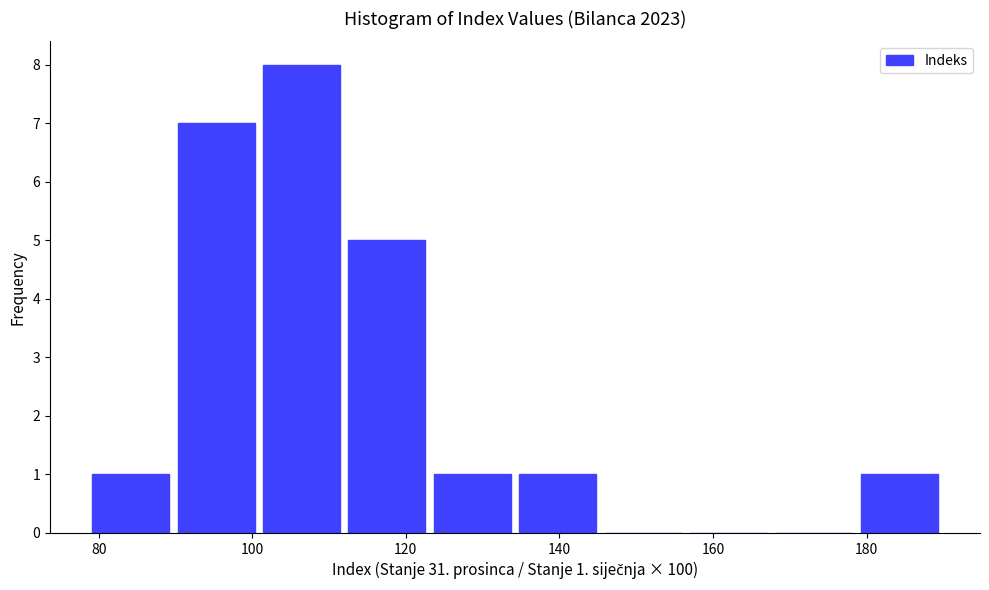

Which range on the x-axis has the tallest bar?

102 to 112